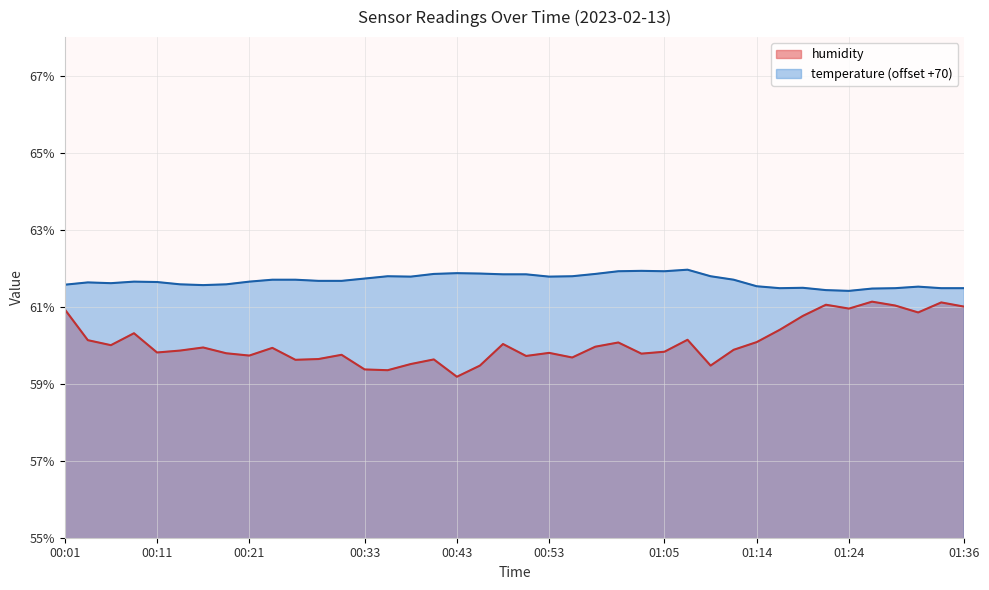

The value of humidity at 00:08 is 60.3. True or false?

True